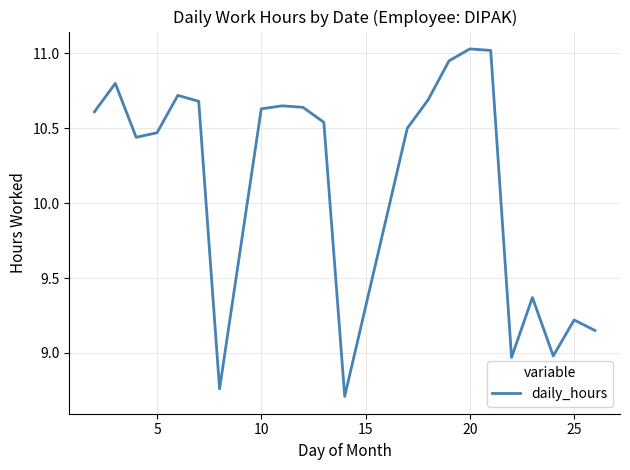

What is the minimum value shown in the chart?

8.7